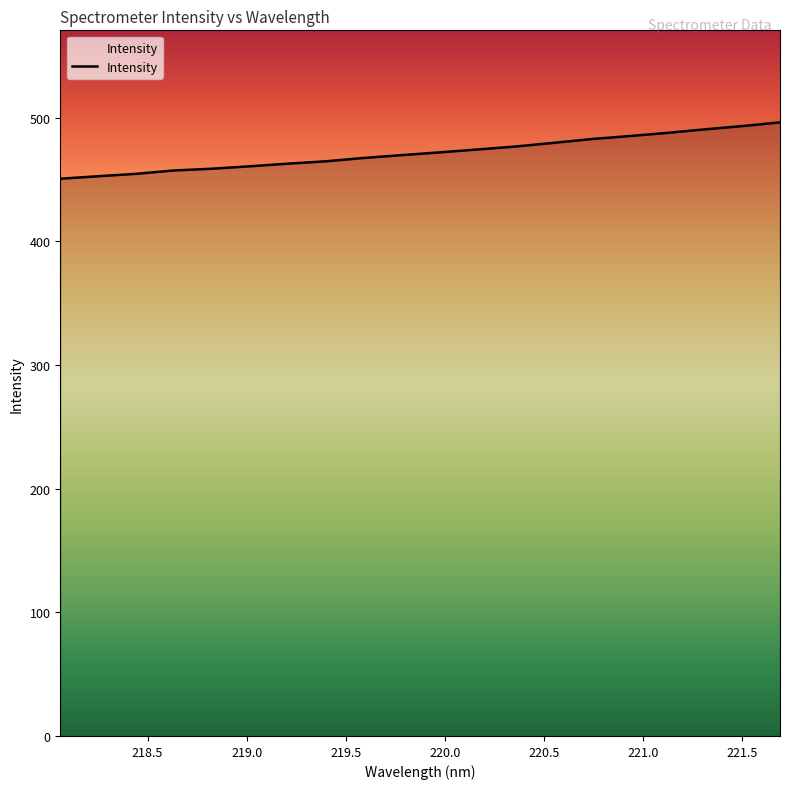

What is the minimum value shown in the chart?

450.6